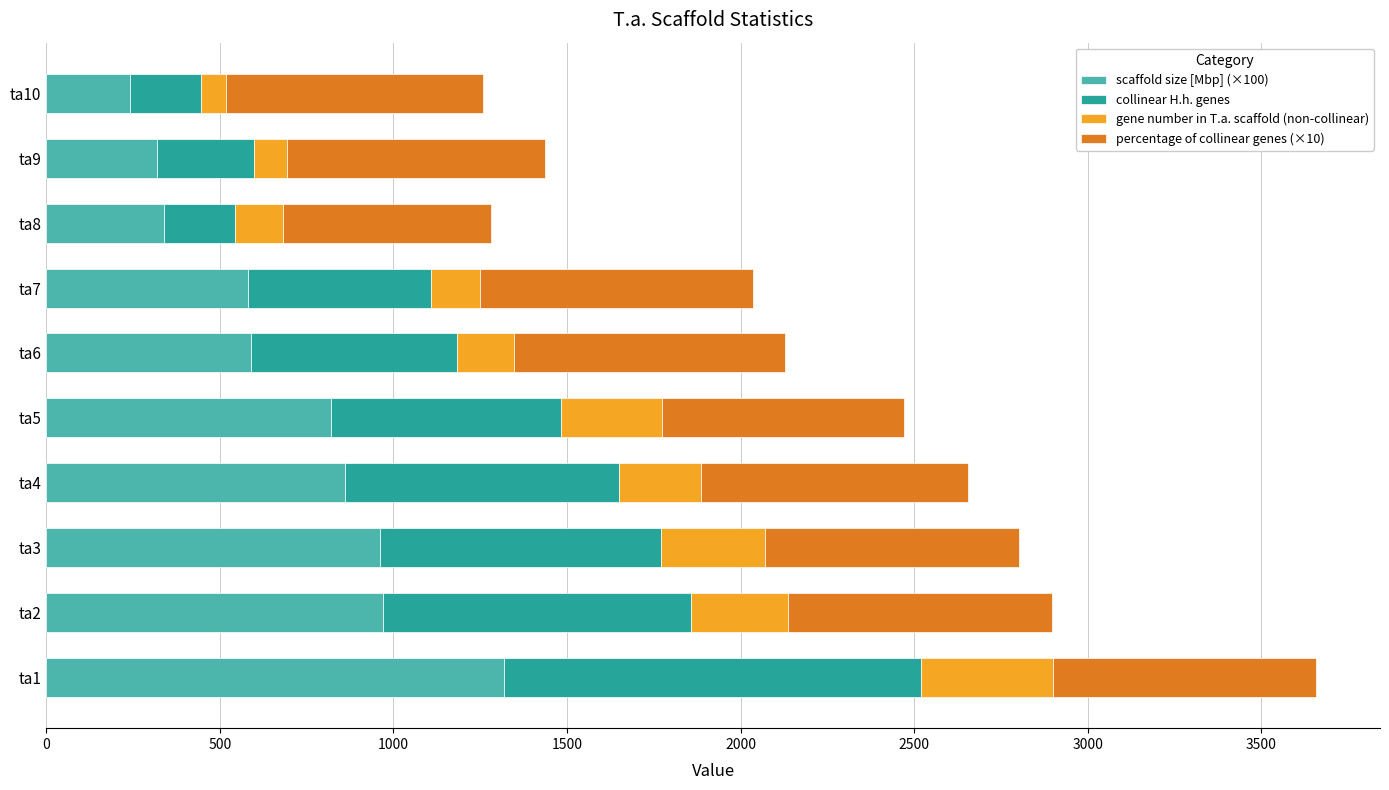

At which label does scaffold size [Mbp] (×100) reach its peak?

ta1